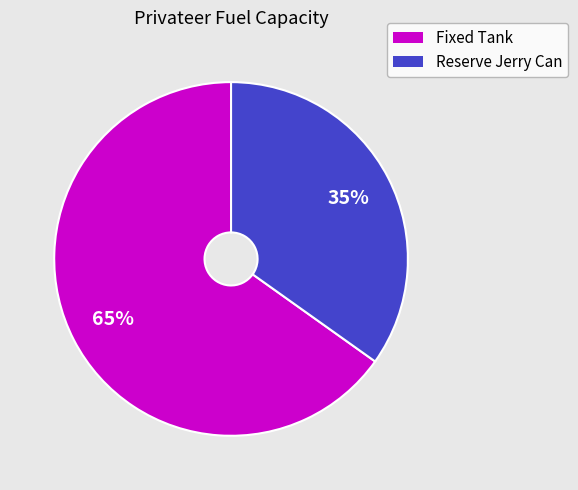

Is Fixed Tank the majority of the pie?

Yes